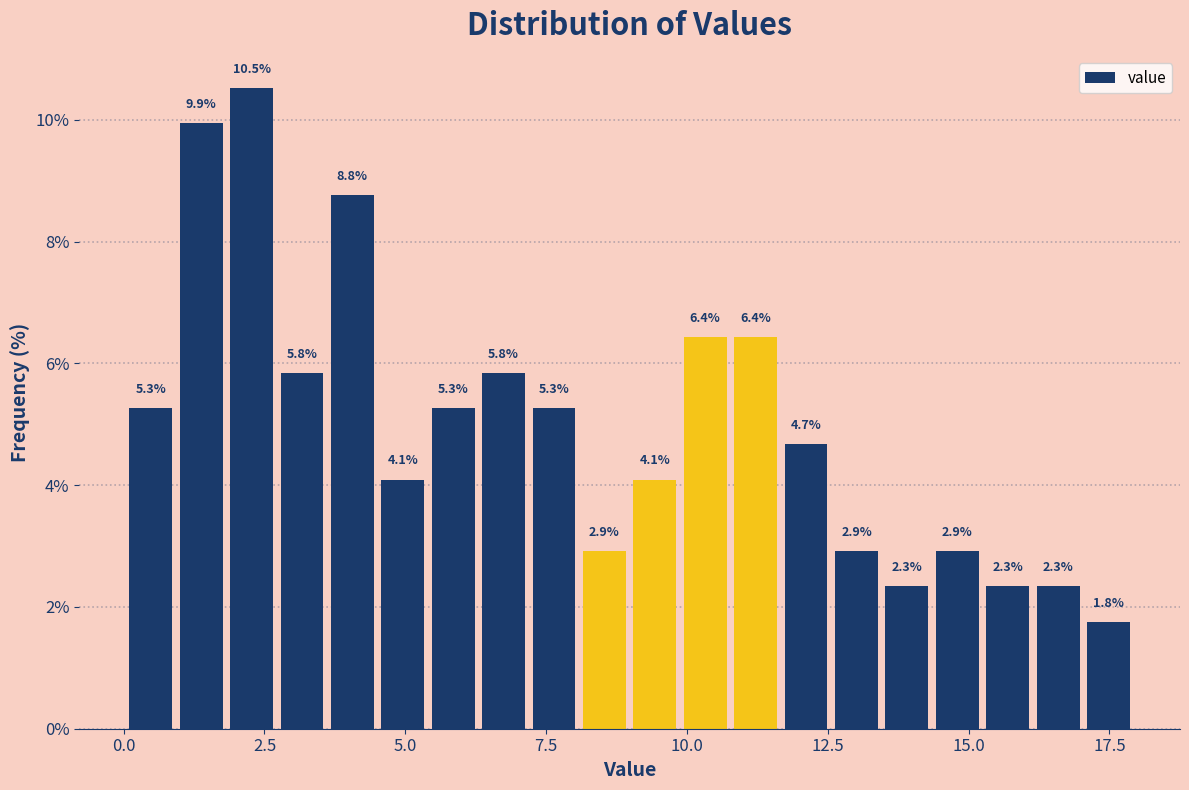

Around what value on the x-axis is the tallest bar? Give the approximate position of its centre, as read against the axis.

2.5